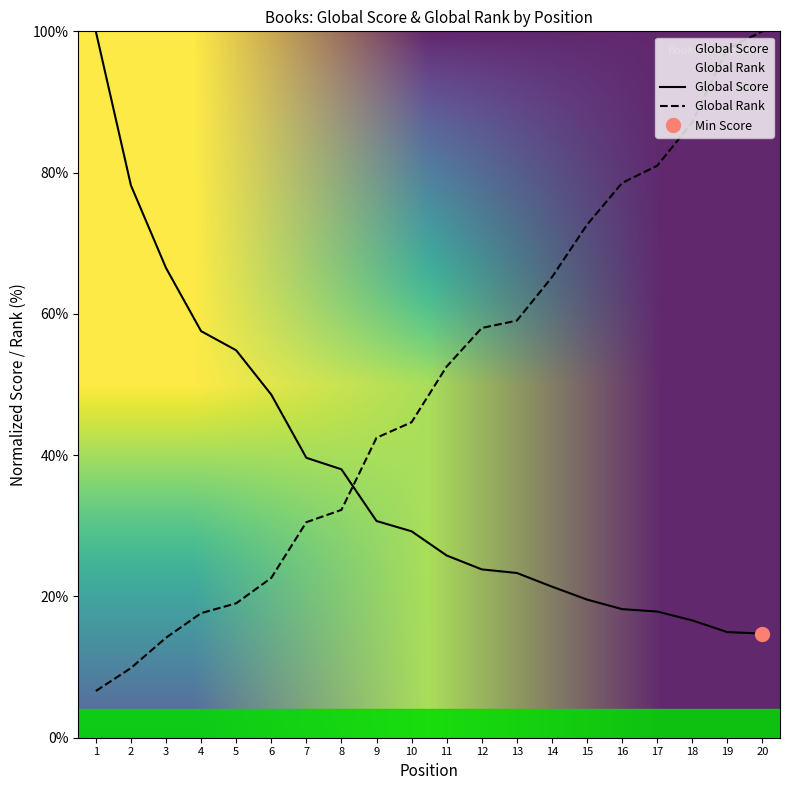

Reading left to right, extract all data points from this chart.

Global Score: 100.0	78.2	66.5	57.6	54.8	48.6	39.6	38.0	30.7	29.2	25.8	23.8	23.3	21.4	19.6	18.2	17.9	16.6	14.9	14.7
Global Rank: 6.6	9.9	14.2	17.6	19.0	22.6	30.5	32.3	42.5	44.7	52.6	58.0	59.0	65.2	72.6	78.5	81.0	87.1	97.6	100.0